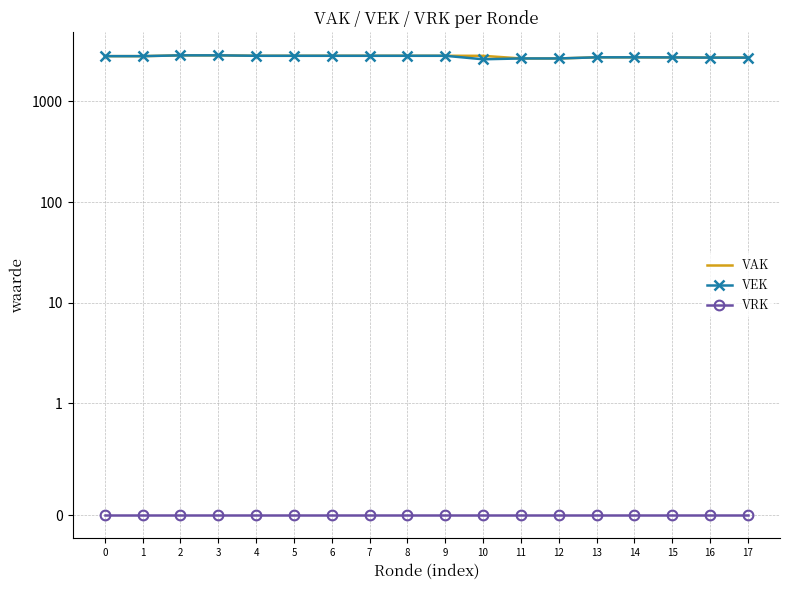

True or false: VEK and VAK intersect in this chart.

False